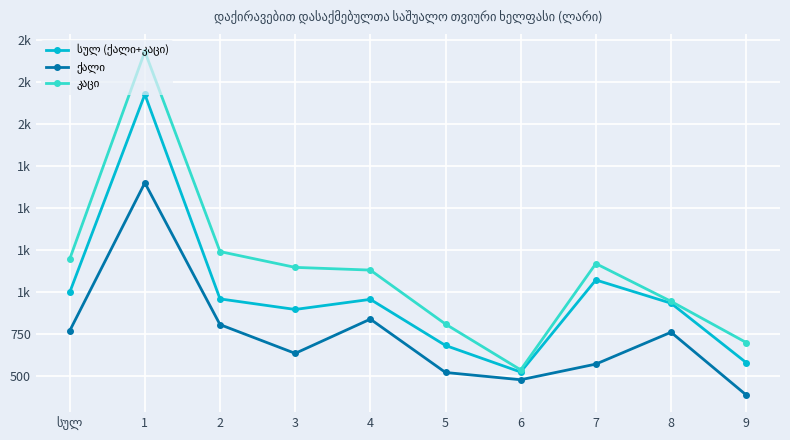

Is this an area chart (filled region under the line)?

No